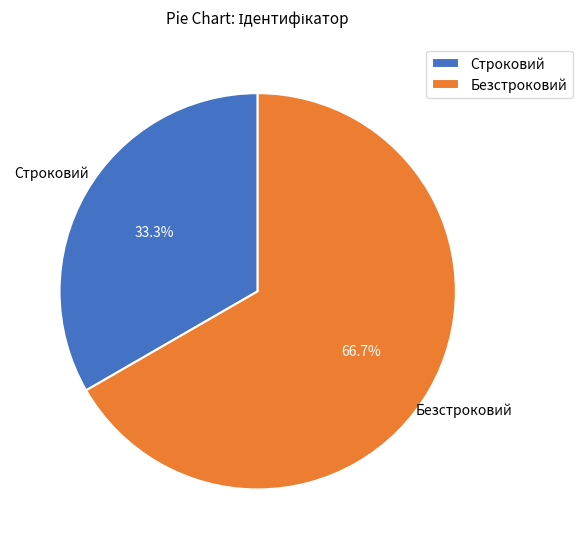

How many segments does this pie chart have?

2